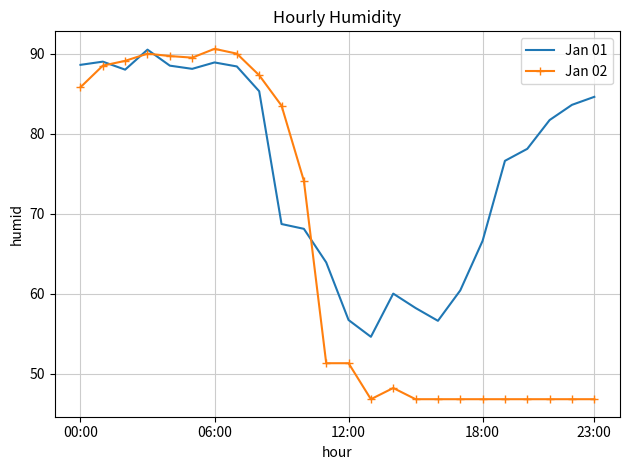

Which series has the largest total across all categories?

Jan 01